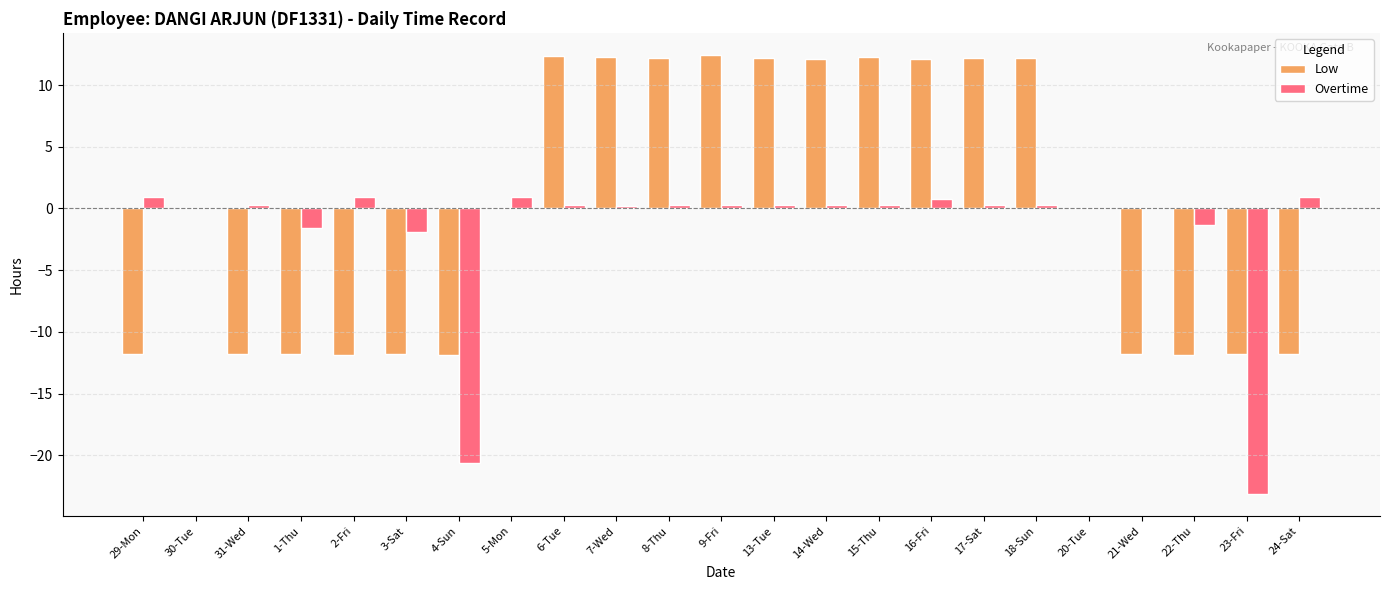

Are the bars grouped side by side (vs. stacked)?

Yes